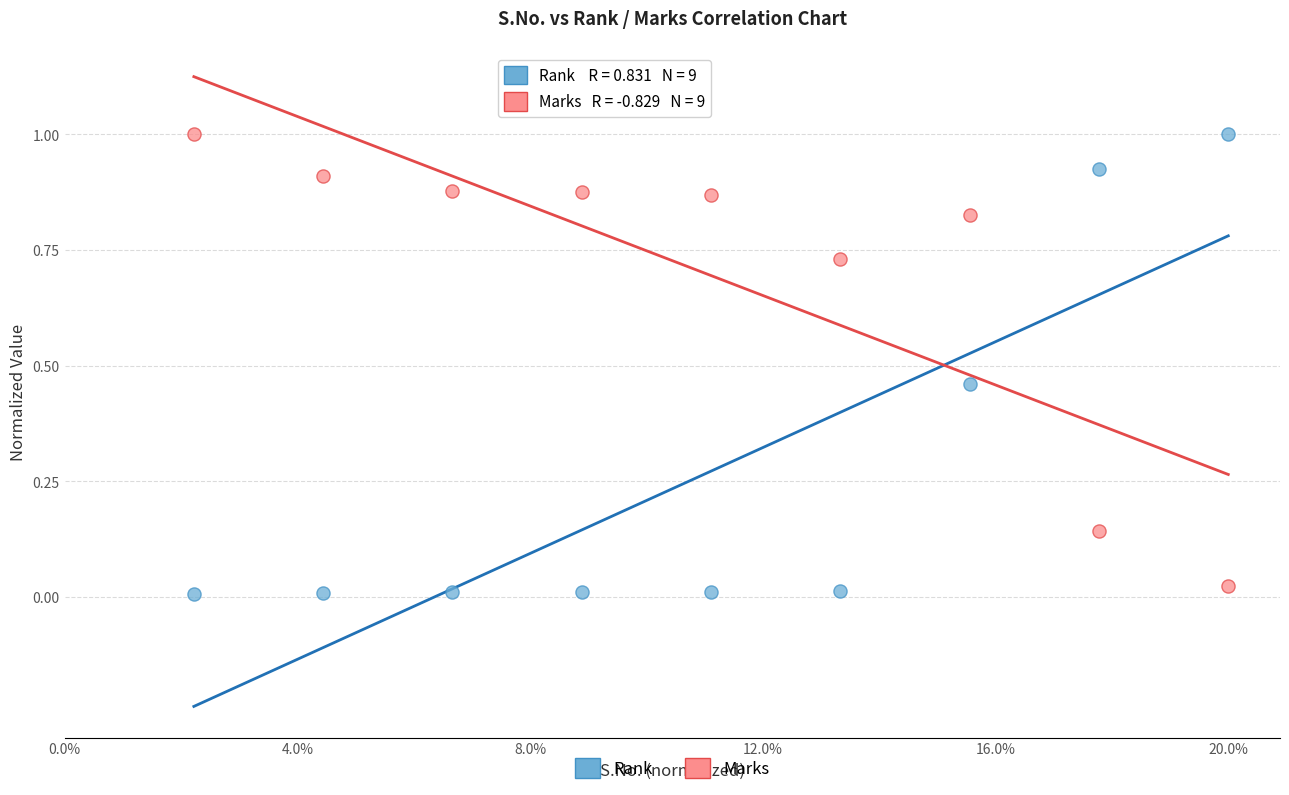

Across all data points, what is the range of Y values (max minus min)?

1.0